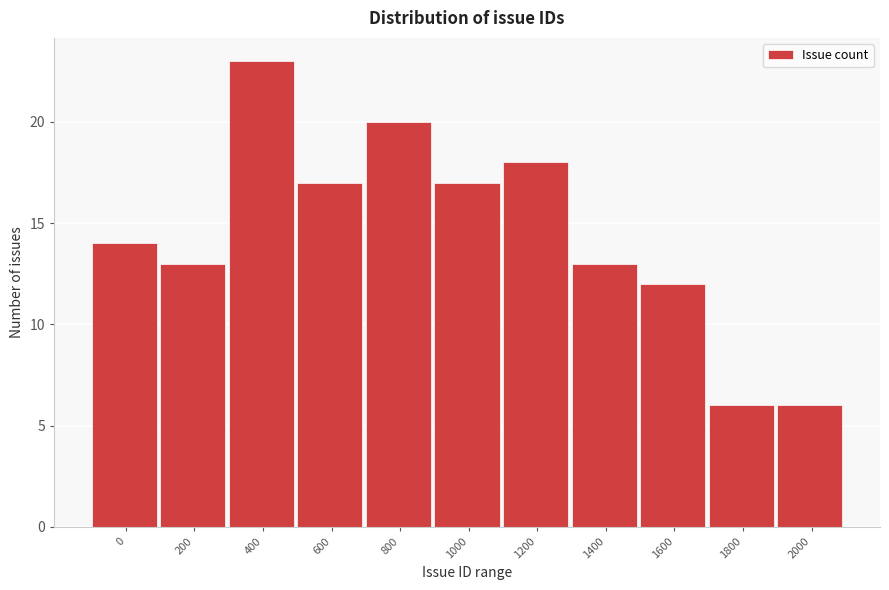

Reading left to right, extract all data points from this chart.

0=14	200=13	400=23	600=17	800=20	1000=17	1200=18	1400=13	1600=12	1800=6	2000=6